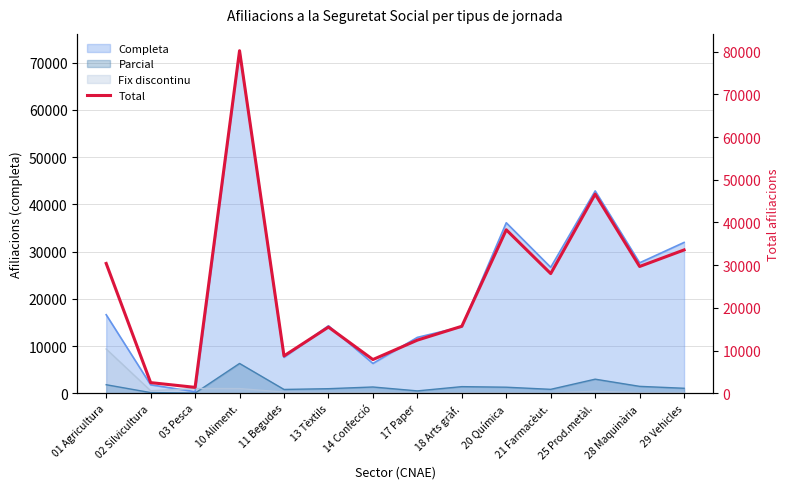

How many values exceed 28030?

6